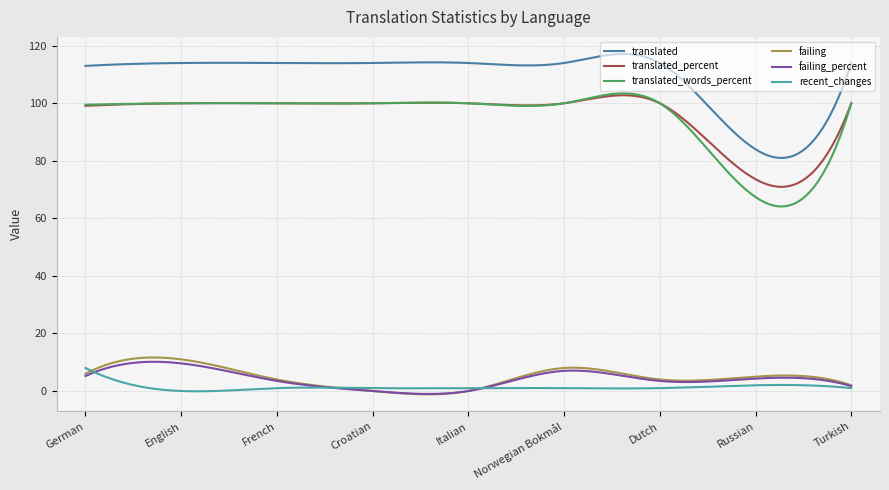

Reading left to right, extract all data points from this chart.

translated: 113.0	114.0	114.0	114.0	114.0	114.0	114.0	84.0	114.0
translated_percent: 99.1	100.0	100.0	100.0	100.0	100.0	100.0	73.6	100.0
translated_words_percent: 99.5	100.0	100.0	100.0	100.0	100.0	100.0	67.4	100.0
failing: 6.0	11.0	4.0	0.0	0.0	8.0	4.0	5.0	2.0
failing_percent: 5.2	9.6	3.5	0.0	0.0	7.0	3.5	4.3	1.7
recent_changes: 8.0	0.0	1.0	1.0	1.0	1.0	1.0	2.0	1.0